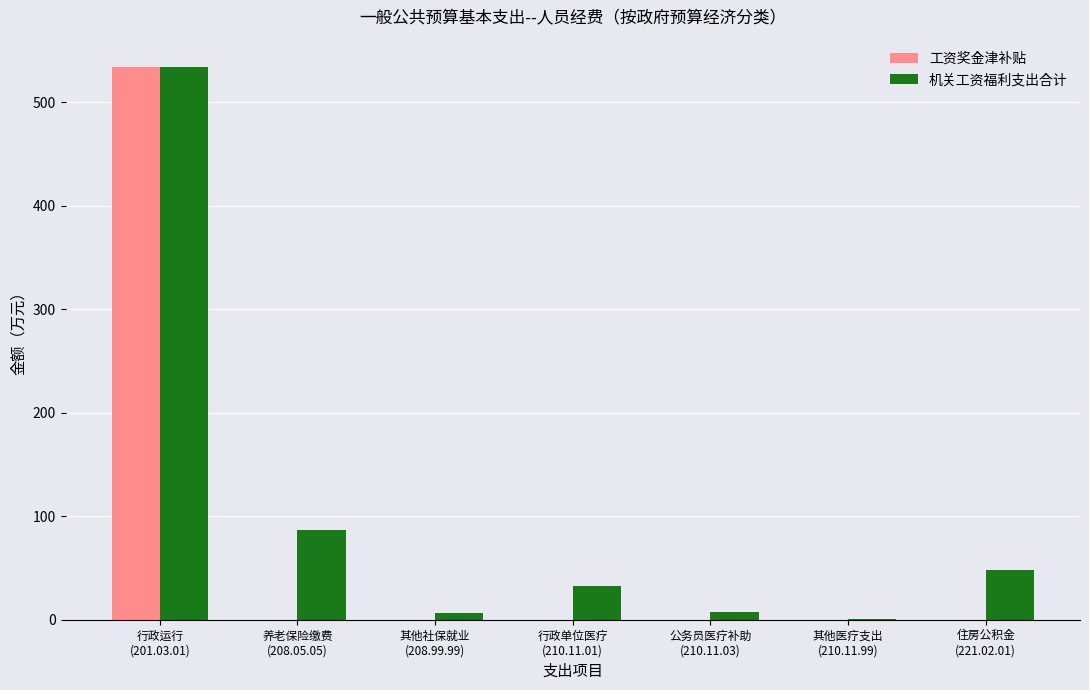

Which series has the largest total across all categories?

机关工资福利支出合计